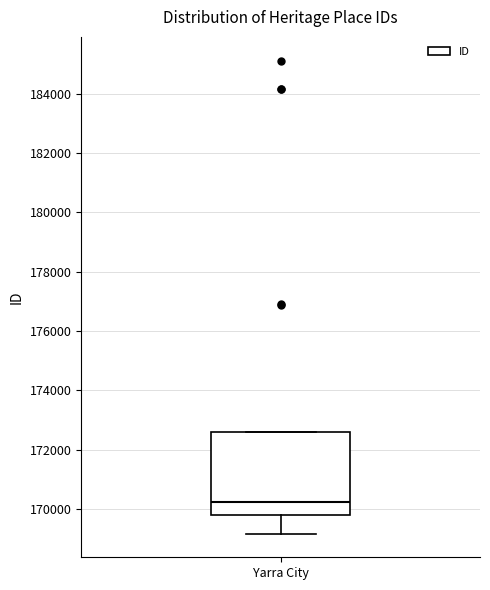

Transcribe this box plot: give where the median line is, the range the box spans, and where the two whiskers end, as read against the y-axis. The values are not printed on the chart, so give them approximately, as read against the axis.

median 170200, box 169800 to 172600, whiskers 169200 to 172600